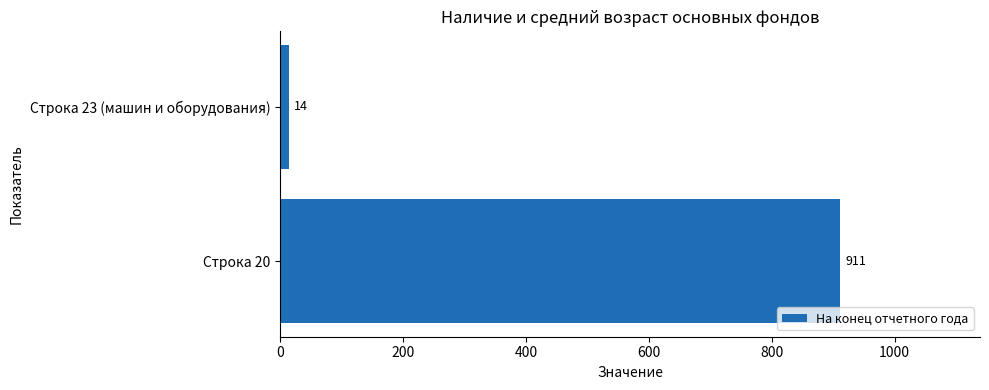

Count the values in the range 14 to 911.

2